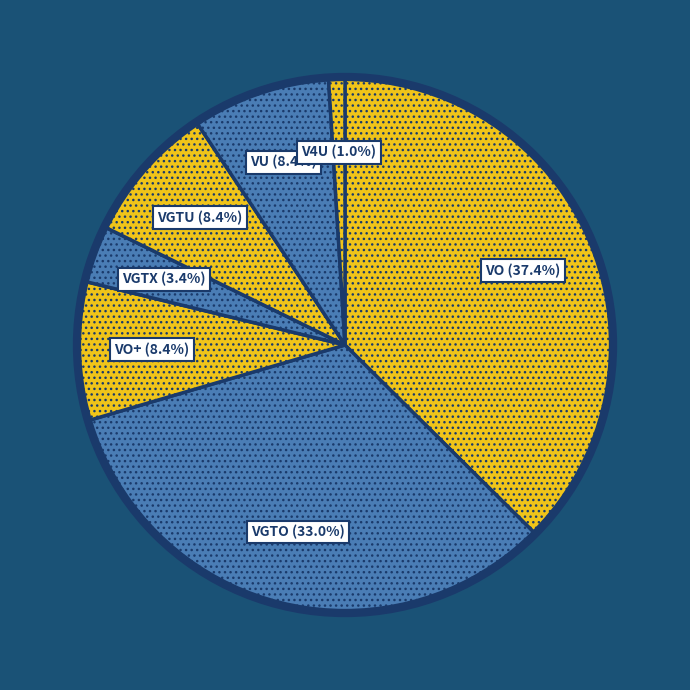

Count the number of slices in the pie.

7